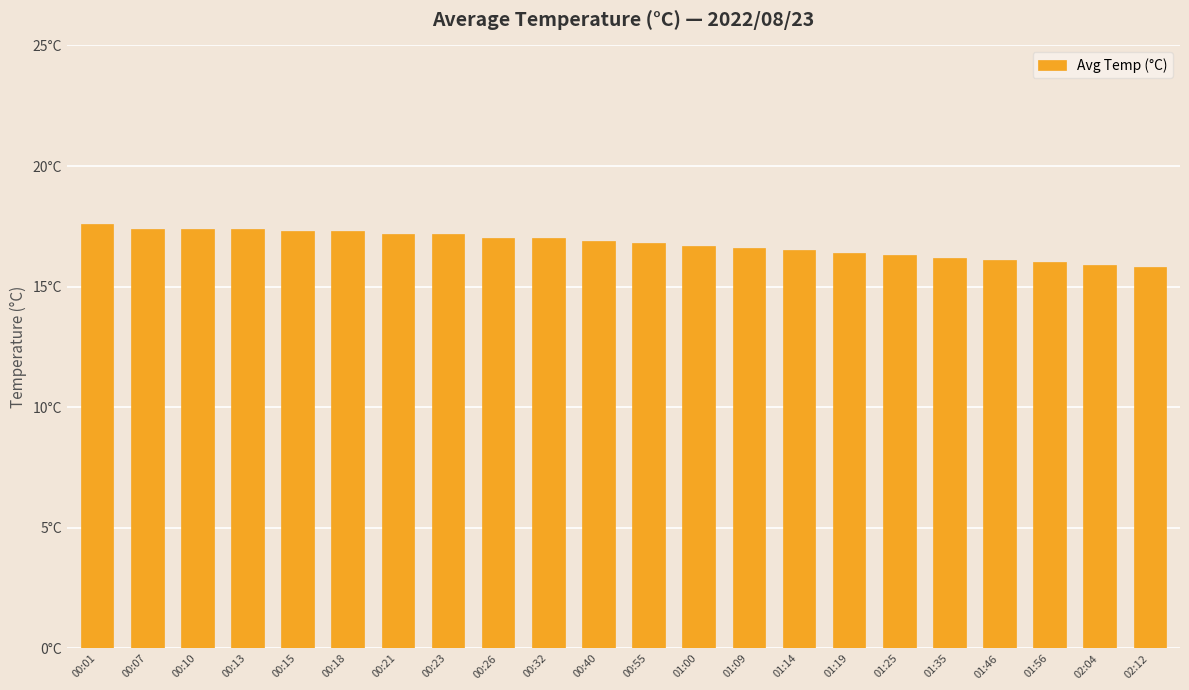

Reading left to right, transcribe all the data shown in this chart.

00:01=17.6	00:07=17.4	00:10=17.4	00:13=17.4	00:15=17.3	00:18=17.3	00:21=17.2	00:23=17.2	00:26=17.0	00:32=17.0	00:40=16.9	00:55=16.8	01:00=16.7	01:09=16.6	01:14=16.5	01:19=16.4	01:25=16.3	01:35=16.2	01:46=16.1	01:56=16.0	02:04=15.9	02:12=15.8